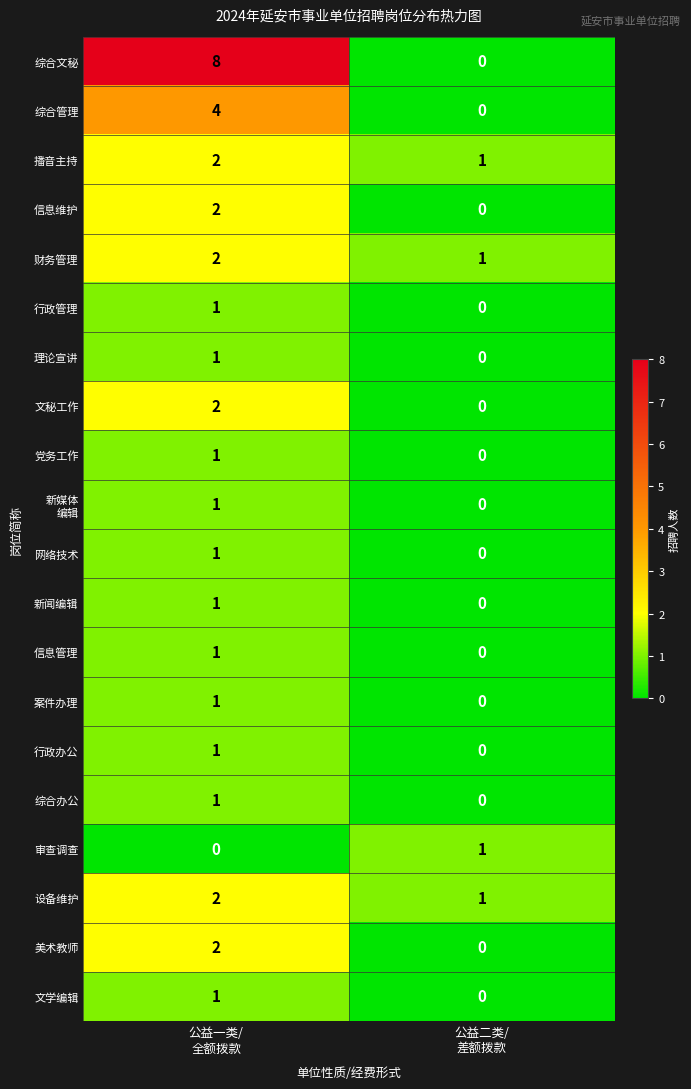

What is the maximum value shown in the chart?

8